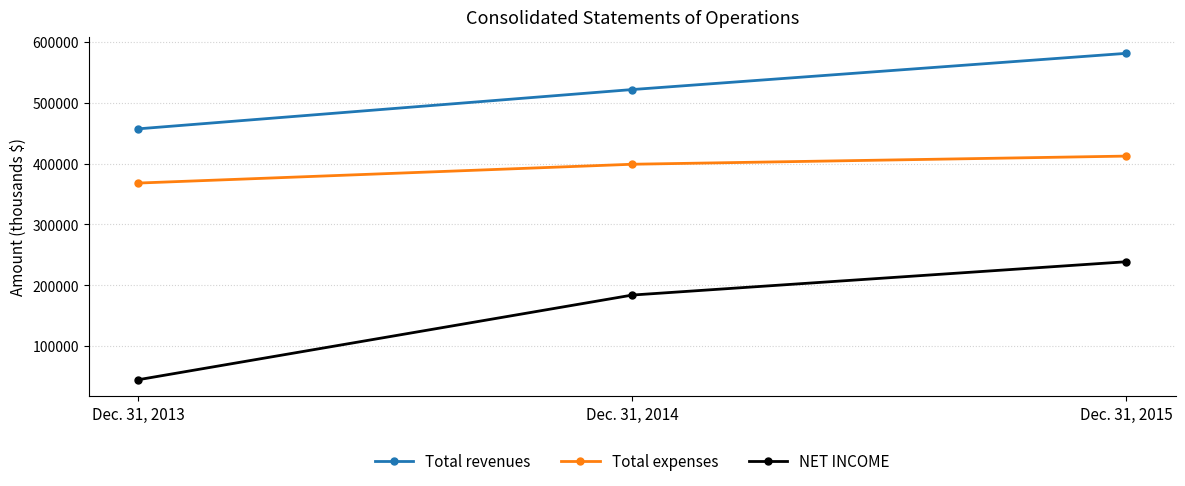

Which series changed the most between Dec. 31, 2013 and Dec. 31, 2014?

NET INCOME